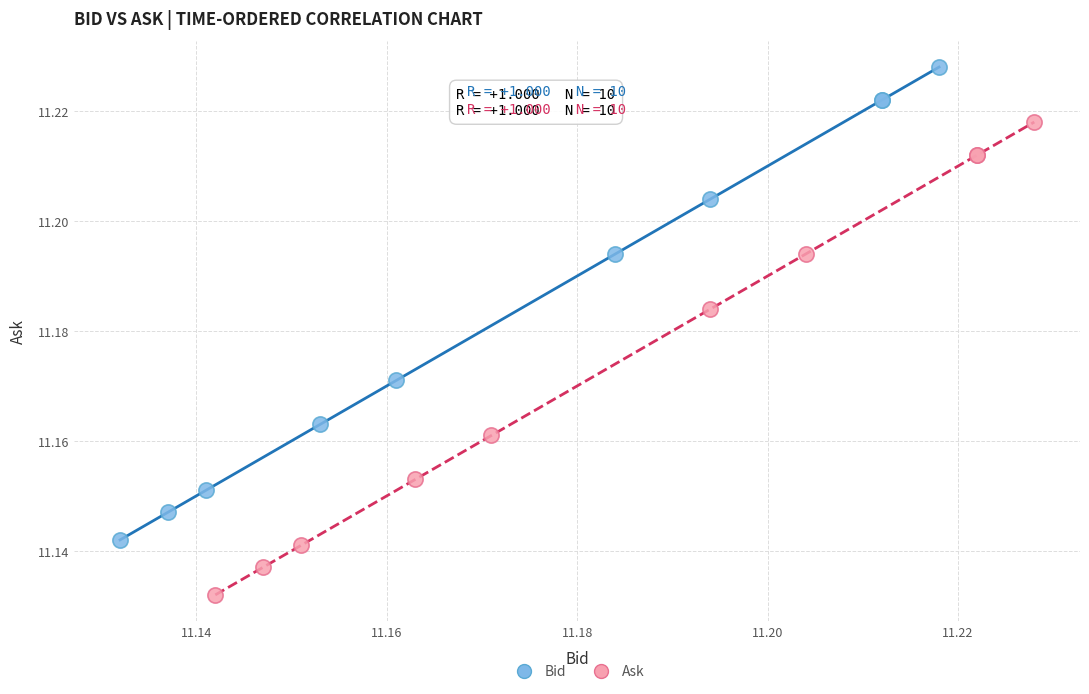

Which series reaches the maximum Y coordinate?

Bid